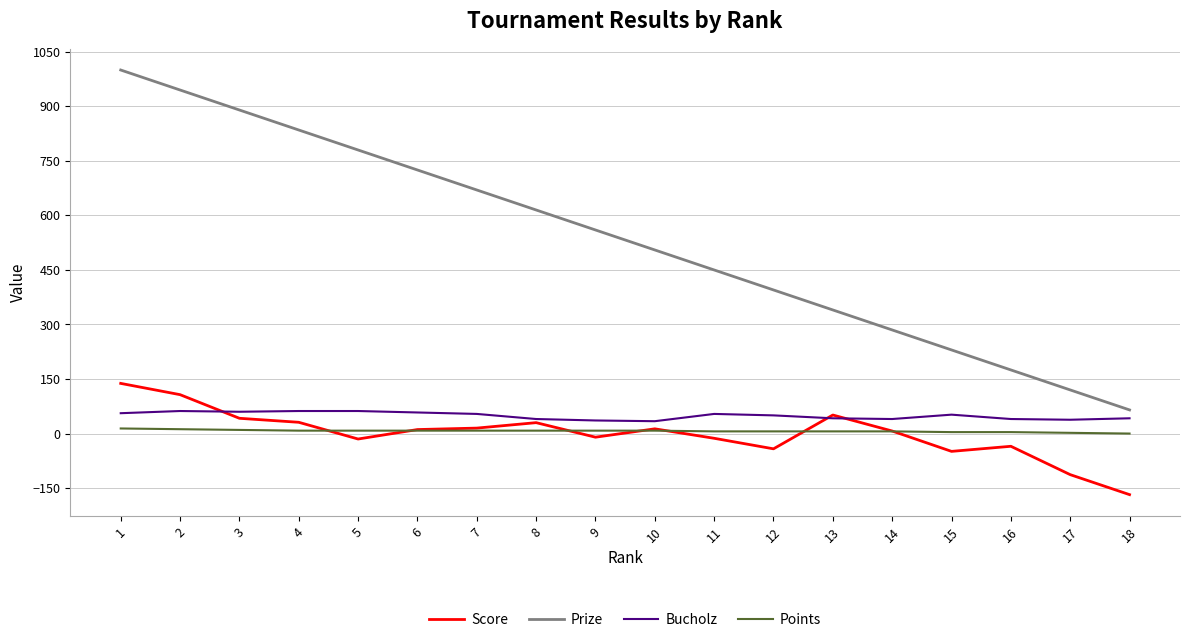

True or false: Prize has more than 2 points higher than both neighbors.

False